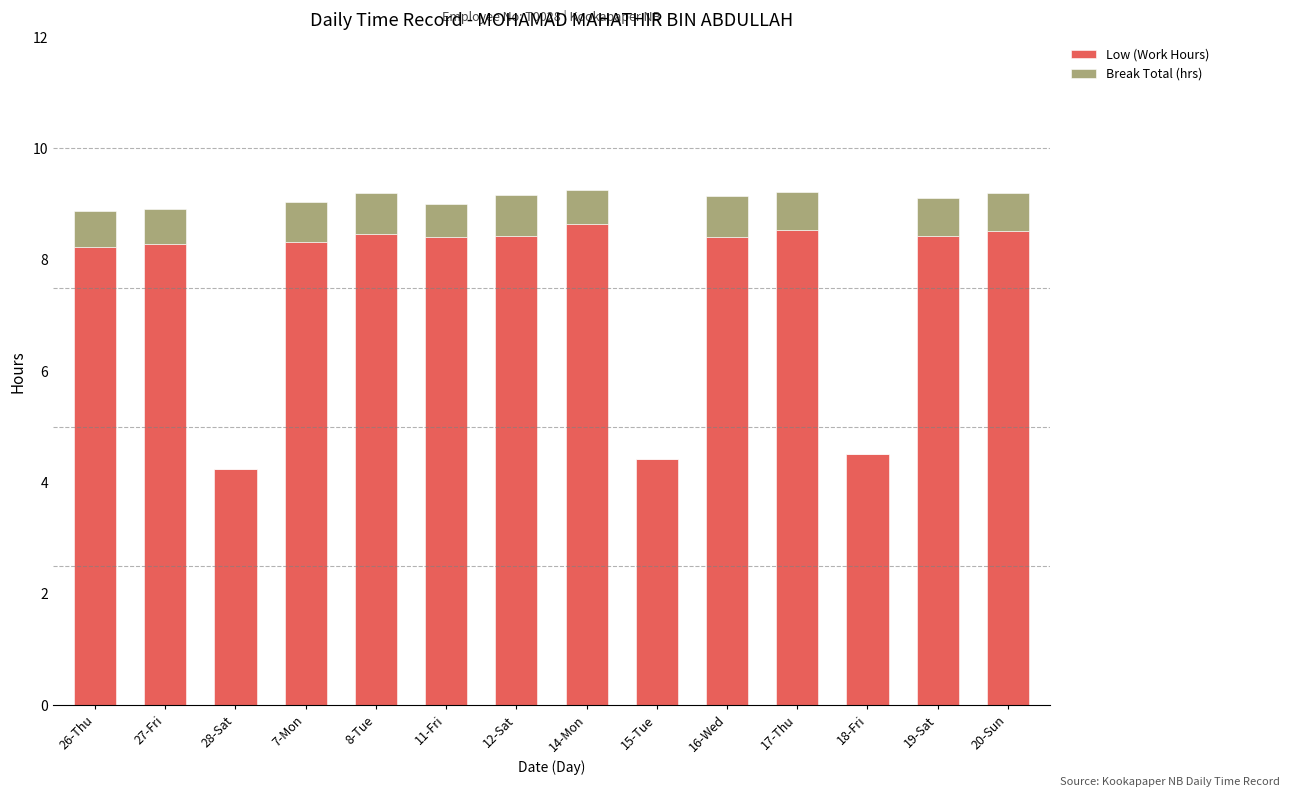

What is the total value across all series at 16-Wed?

9.1